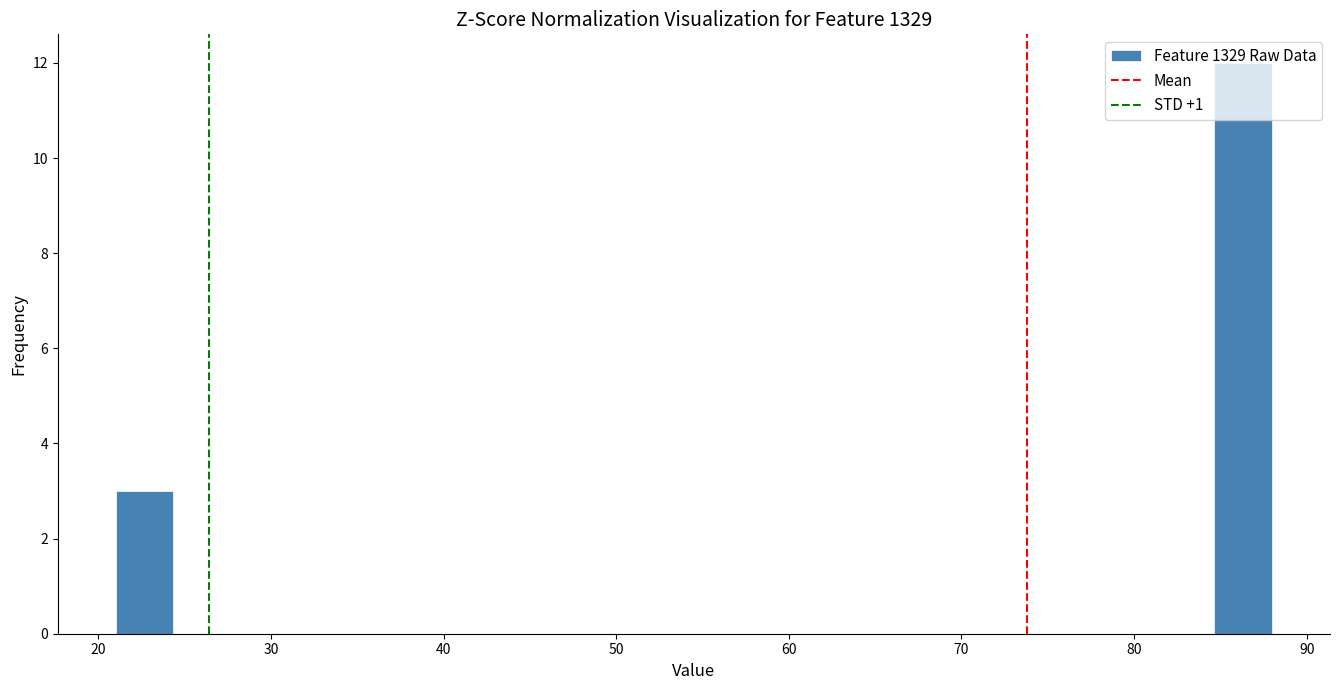

Around what value on the x-axis is the tallest bar? Give the approximate position of its centre, as read against the axis.

86